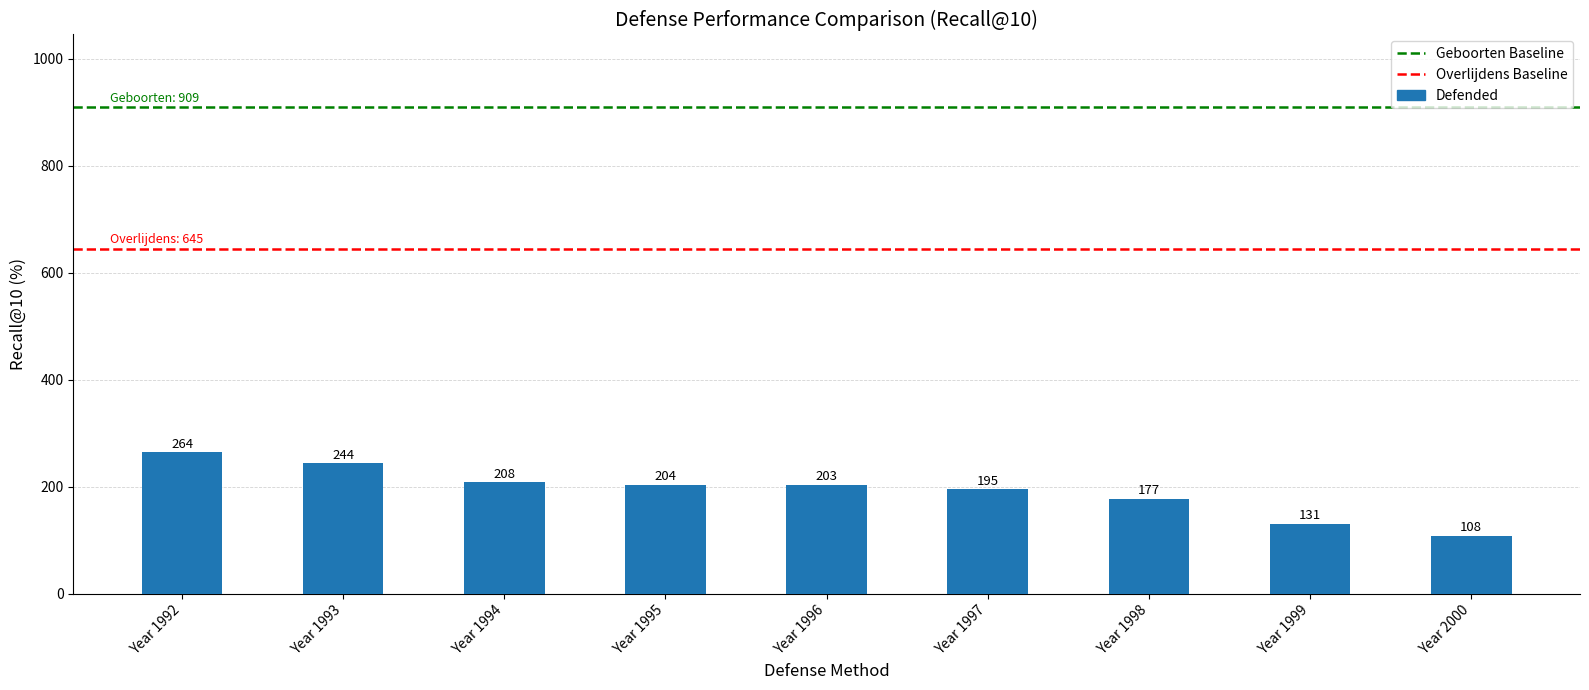

Rank the categories by value from lowest to highest.

Year 2000, Year 1999, Year 1998, Year 1997, Year 1996, Year 1995, Year 1994, Year 1993, Year 1992